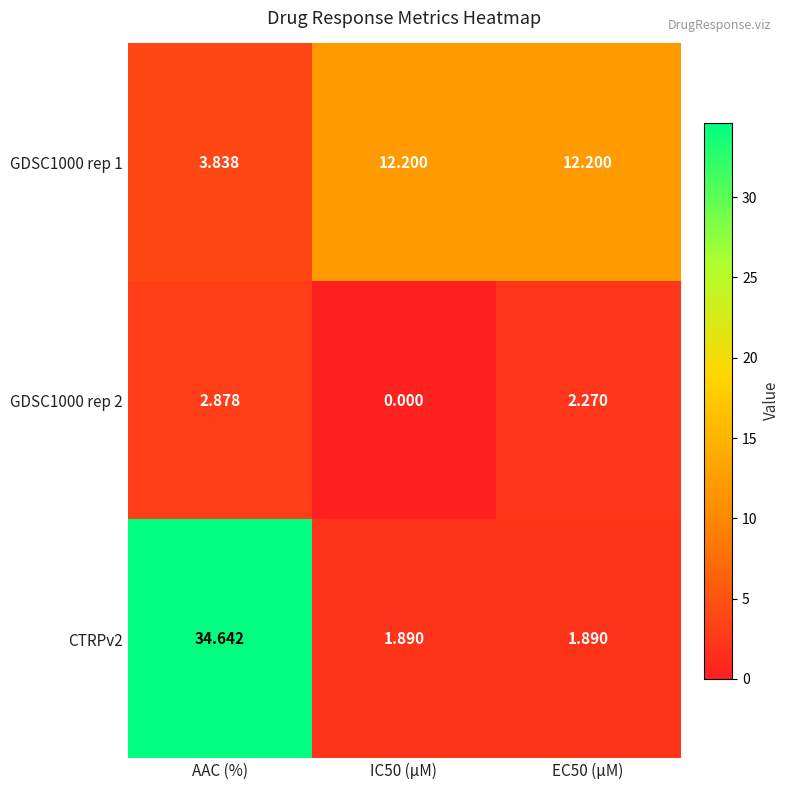

At which label does CTRPv2 reach its peak?

AAC (%)